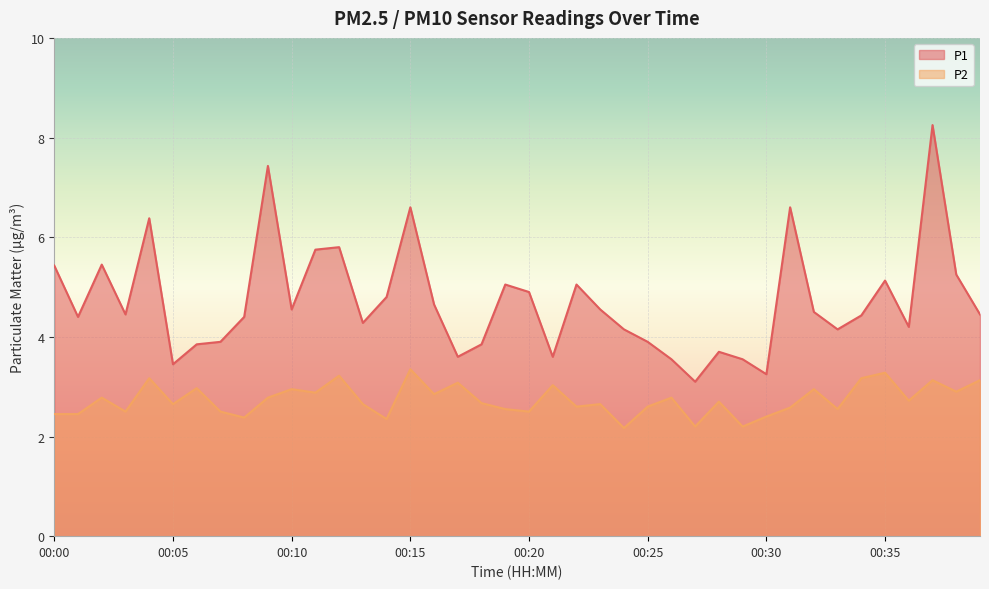

Reading left to right, extract all data points from this chart.

P1: 00:00=5.4	00:01=4.4	00:02=5.5	00:03=4.5	00:04=6.4	00:05=3.5	00:06=3.9	00:07=3.9	00:08=4.4	00:09=7.4	00:10=4.5	00:11=5.8	00:12=5.8	00:13=4.3	00:14=4.8	00:15=6.6	00:16=4.7	00:17=3.6	00:18=3.9	00:19=5.0	00:20=4.9	00:21=3.6	00:22=5.0	00:23=4.5	00:24=4.2	00:25=3.9	00:26=3.5	00:27=3.1	00:28=3.7	00:29=3.5	00:30=3.2	00:31=6.6	00:32=4.5	00:33=4.2	00:34=4.4	00:35=5.1	00:36=4.2	00:37=8.2	00:38=5.2	00:39=4.5
P2: 00:00=2.5	00:01=2.5	00:02=2.8	00:03=2.5	00:04=3.2	00:05=2.6	00:06=3.0	00:07=2.5	00:08=2.4	00:09=2.8	00:10=3.0	00:11=2.9	00:12=3.2	00:13=2.6	00:14=2.4	00:15=3.4	00:16=2.9	00:17=3.1	00:18=2.7	00:19=2.5	00:20=2.5	00:21=3.0	00:22=2.6	00:23=2.6	00:24=2.2	00:25=2.6	00:26=2.8	00:27=2.2	00:28=2.7	00:29=2.2	00:30=2.4	00:31=2.6	00:32=3.0	00:33=2.5	00:34=3.2	00:35=3.3	00:36=2.7	00:37=3.1	00:38=2.9	00:39=3.1